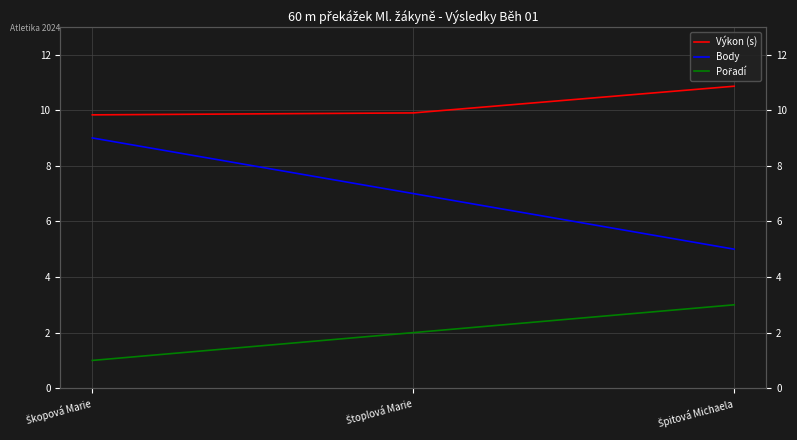

What is the sum of the Výkon (s) values at Škopová Marie and Štoplová Marie?

19.7